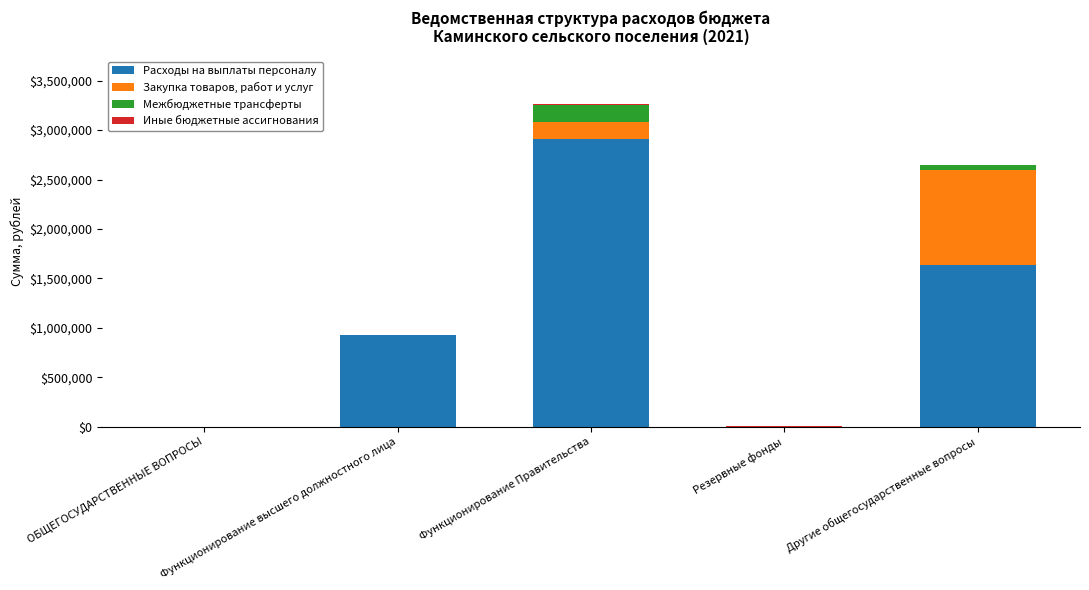

Where is Расходы на выплаты персоналу nearest to the value 1456300?

Другие общегосударственные вопросы